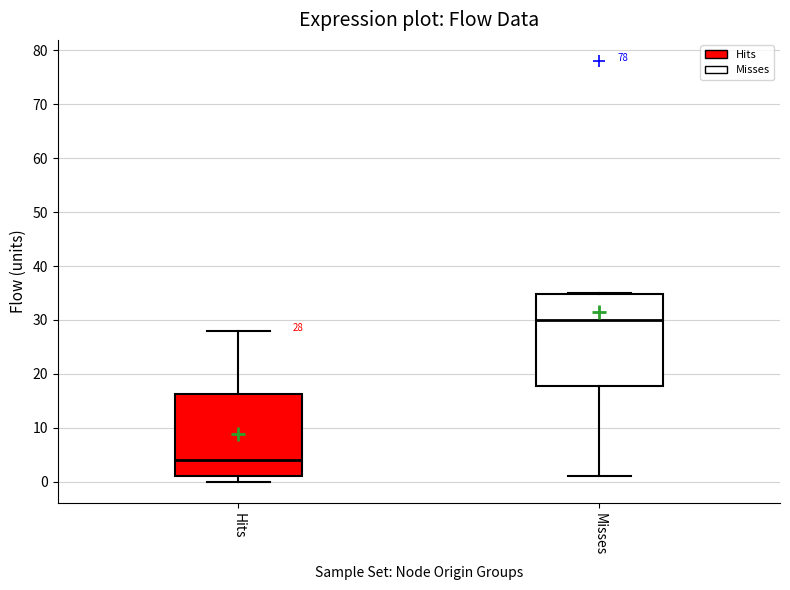

Comparing the boxes themselves (not the whiskers), which one is the tallest?

Misses